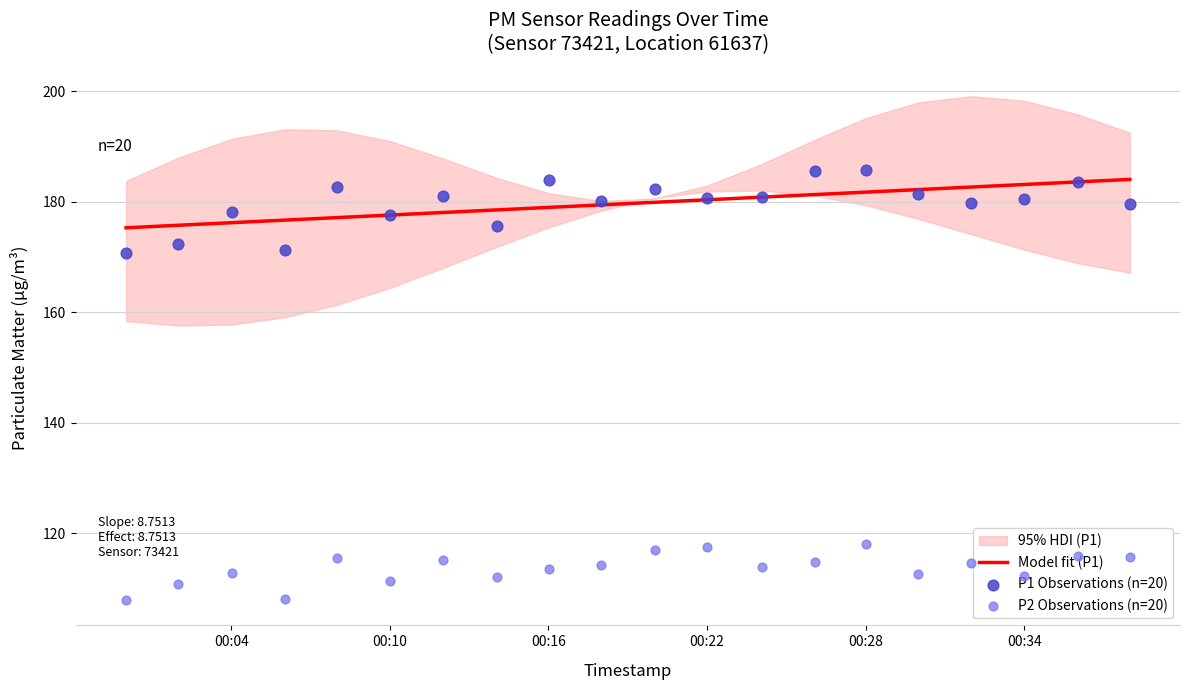

What is the minimum value for Model fit (P1)?

175.3